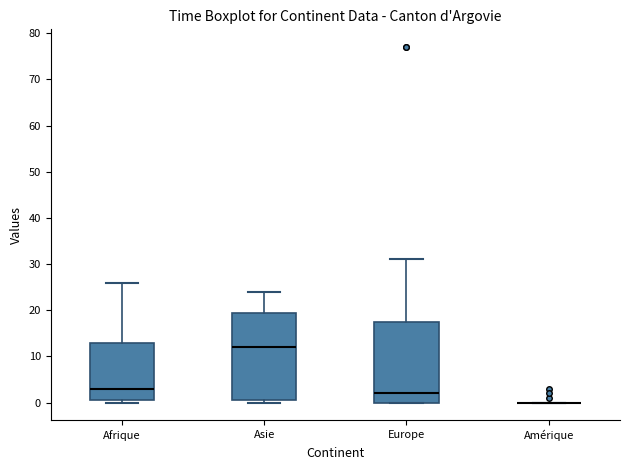

Which box is the tallest, from its lower edge to its upper edge?

Asie